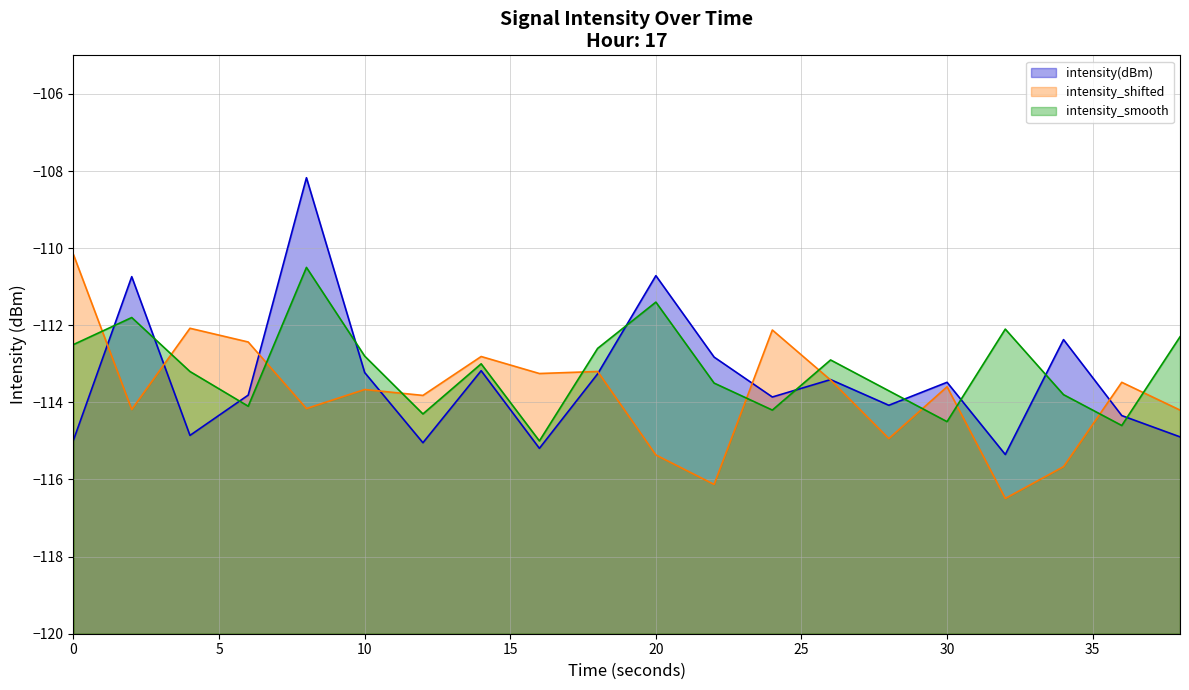

Between which two adjacent categories do intensity_smooth and intensity_shifted first intersect?

0 and 2